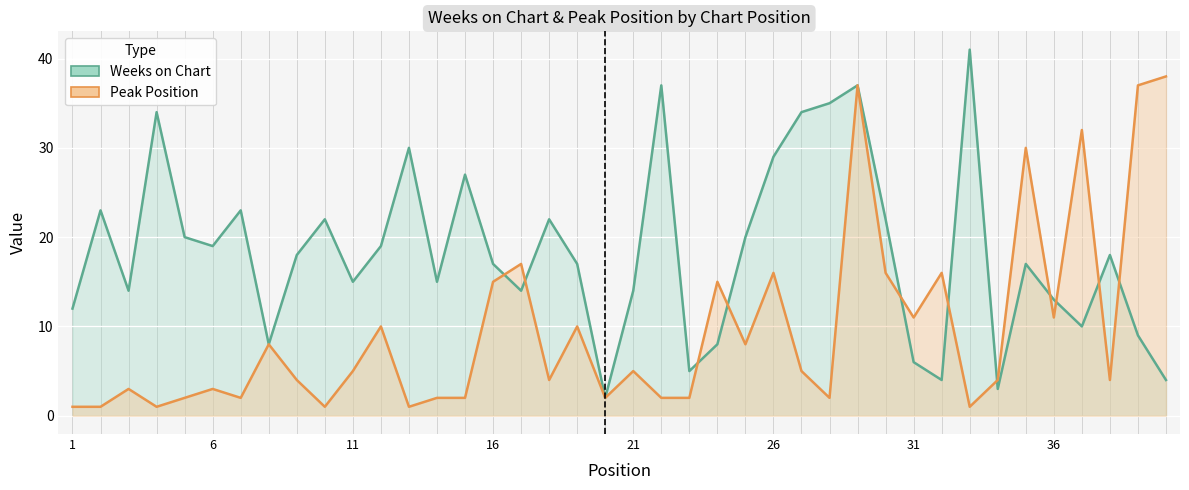

Reading left to right, what are all the values shown in this chart?

Weeks on Chart line: 12	23	14	34	20	19	23	8	18	22	15	19	30	15	27	17	14	22	17	2	14	37	5	8	20	29	34	35	37	22	6	4	41	3	17	13	10	18	9	4
Peak Position line: 1	1	3	1	2	3	2	8	4	1	5	10	1	2	2	15	17	4	10	2	5	2	2	15	8	16	5	2	37	16	11	16	1	4	30	11	32	4	37	38